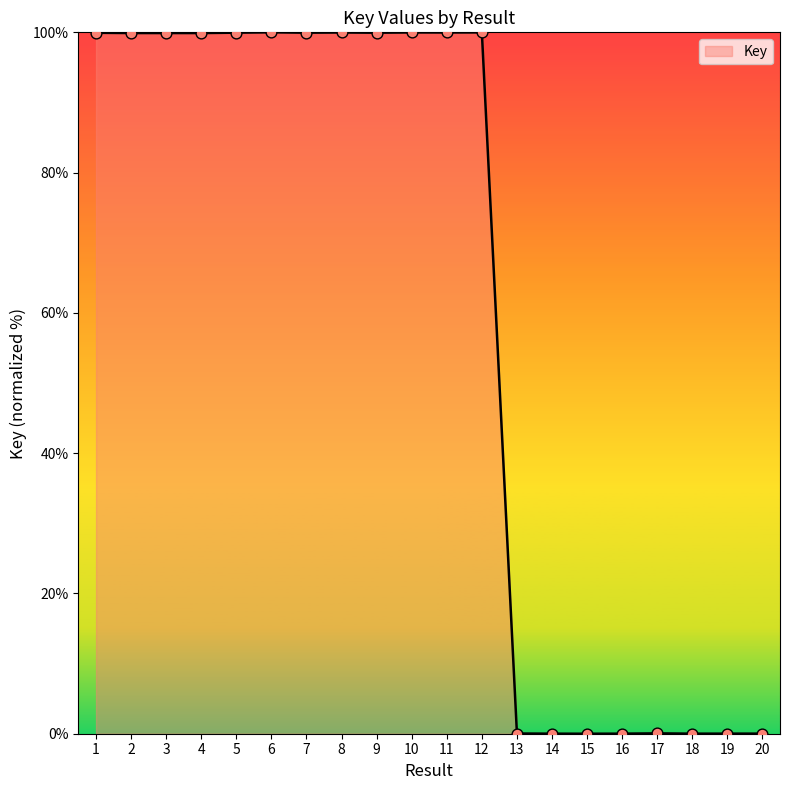

What is the change in value from 11 to 15?

-100.0